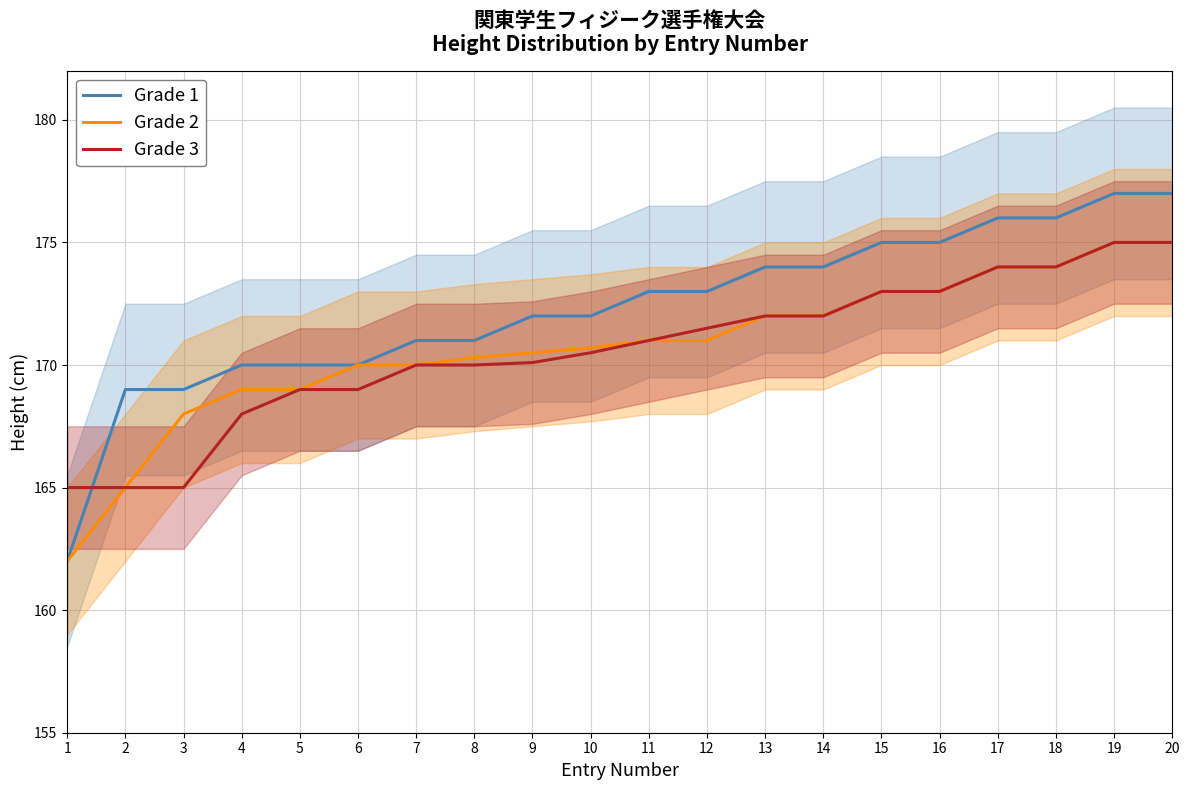

True or false: Grade 3 and Grade 1 cross at least once.

True